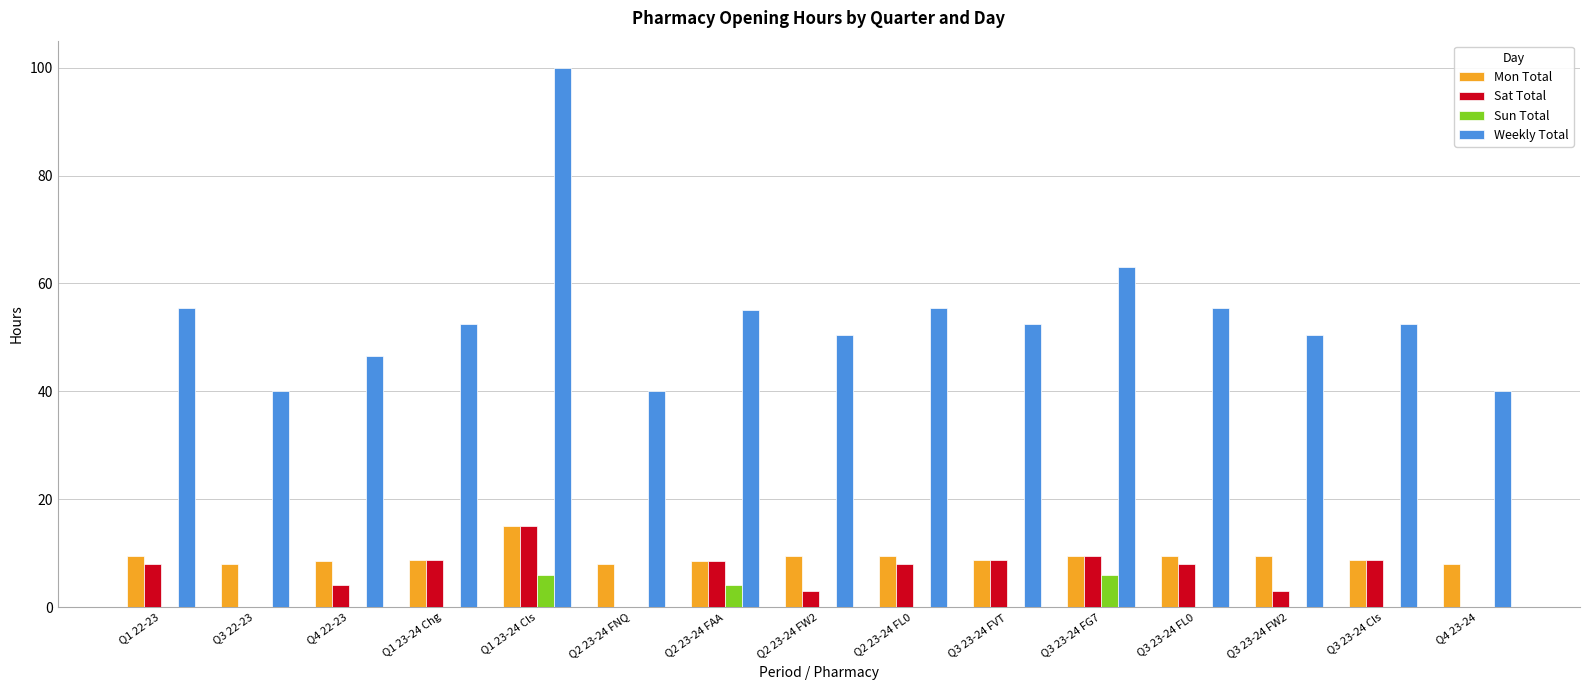

What is the highest value of the Sat Total series?

15.0